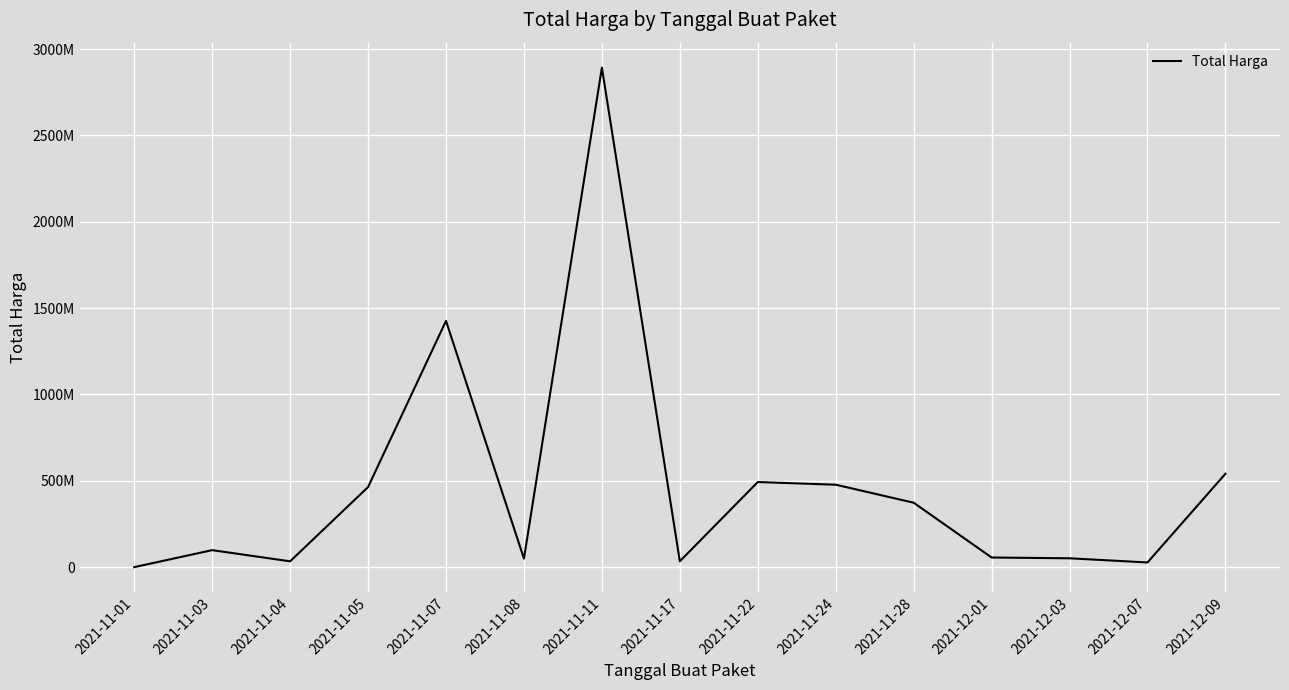

What is the sum of all values?

7019361010